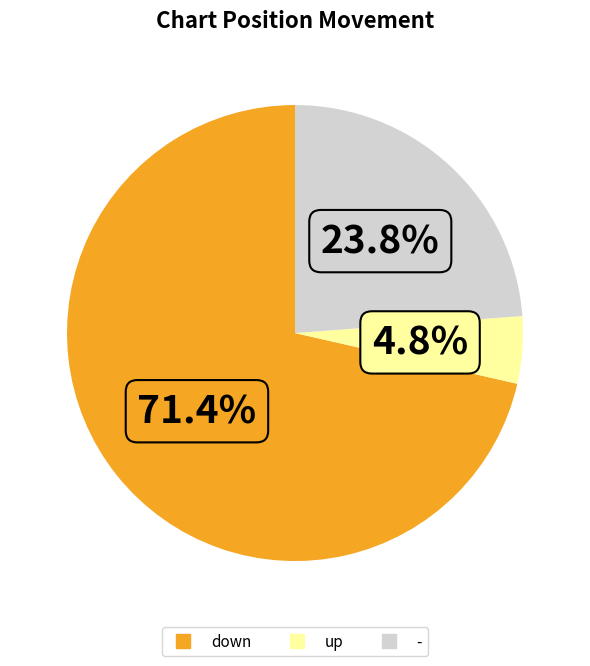

Which category has the biggest portion of the pie?

down